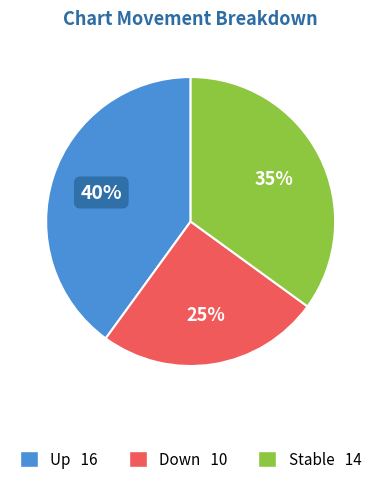

Count the number of slices in the pie.

3